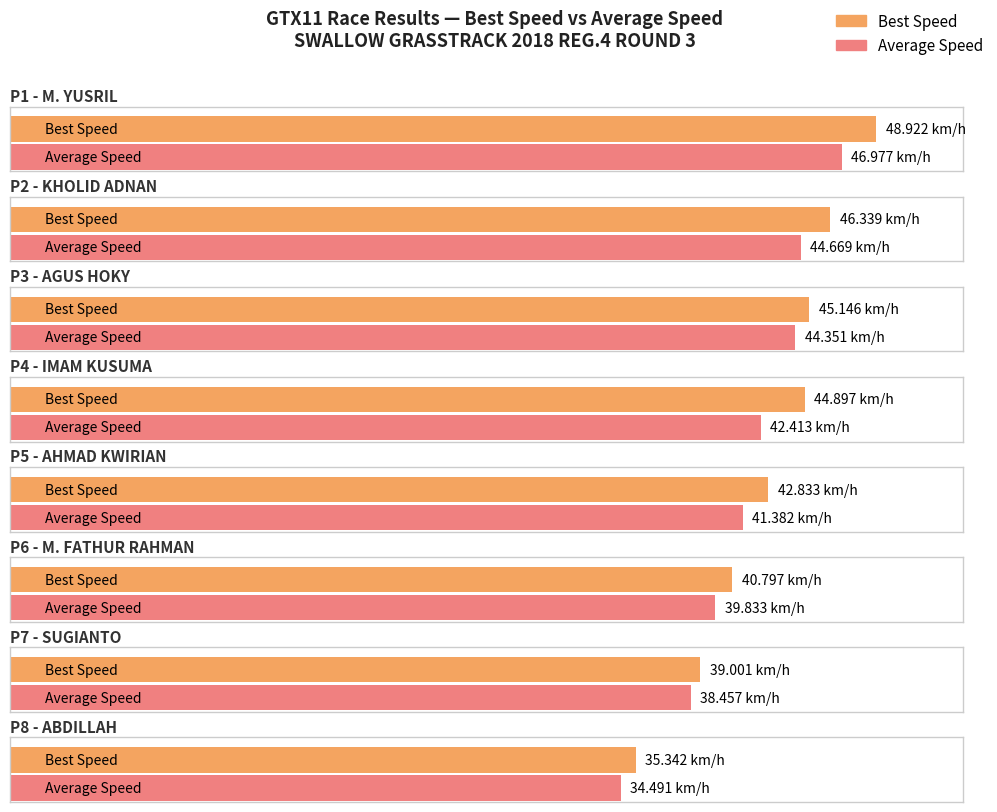

At which label is Best Speed closest to 24?

ABDILLAH